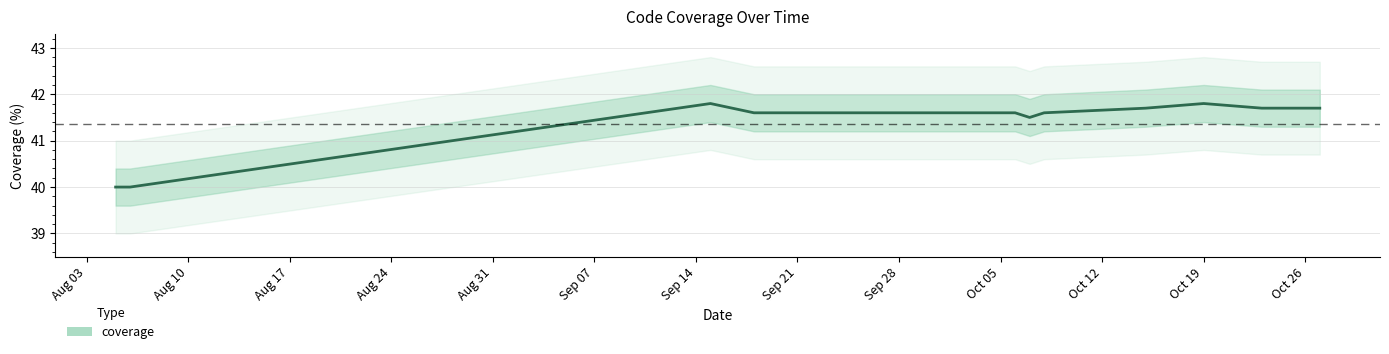

Which has a higher value, 2020-10-19 or 2020-10-06?

2020-10-19